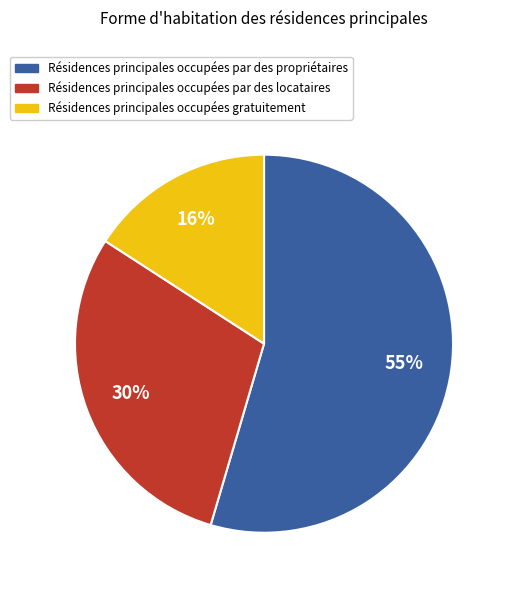

To the nearest percent, what is the average slice percentage?

33%